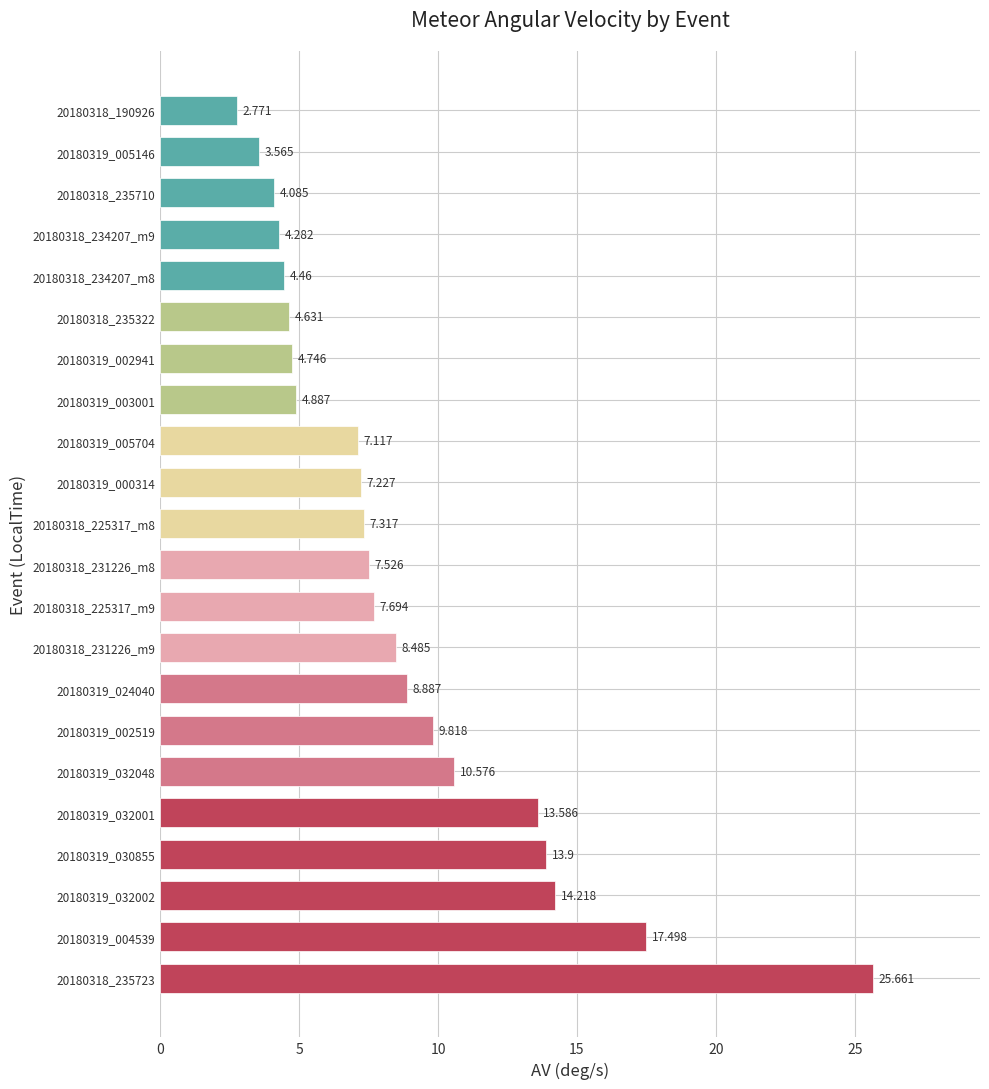

Rank the categories by value from lowest to highest.

20180318_190926, 20180319_005146, 20180318_235710, 20180318_234207_m9, 20180318_234207_m8, 20180318_235322, 20180319_002941, 20180319_003001, 20180319_005704, 20180319_000314, 20180318_225317_m8, 20180318_231226_m8, 20180318_225317_m9, 20180318_231226_m9, 20180319_024040, 20180319_002519, 20180319_032048, 20180319_032001, 20180319_030855, 20180319_032002, 20180319_004539, 20180318_235723